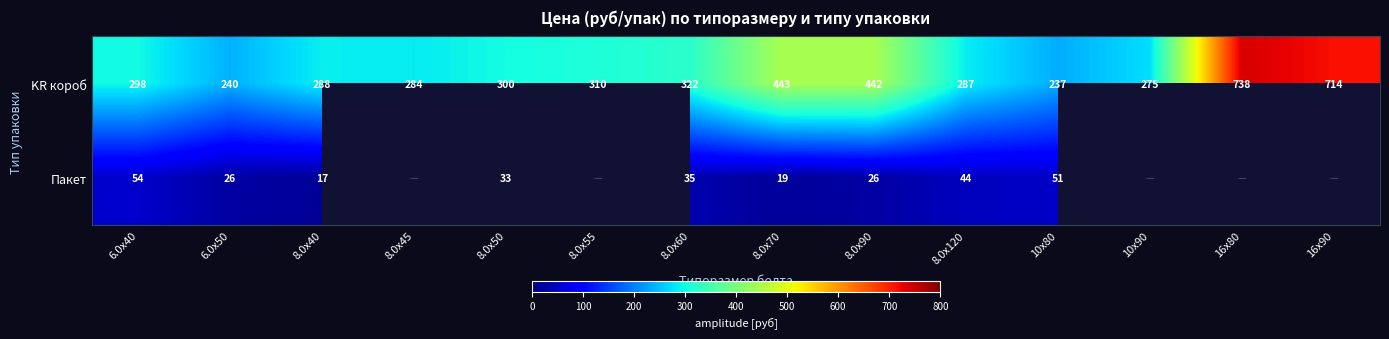

How many data points does each series have?

14